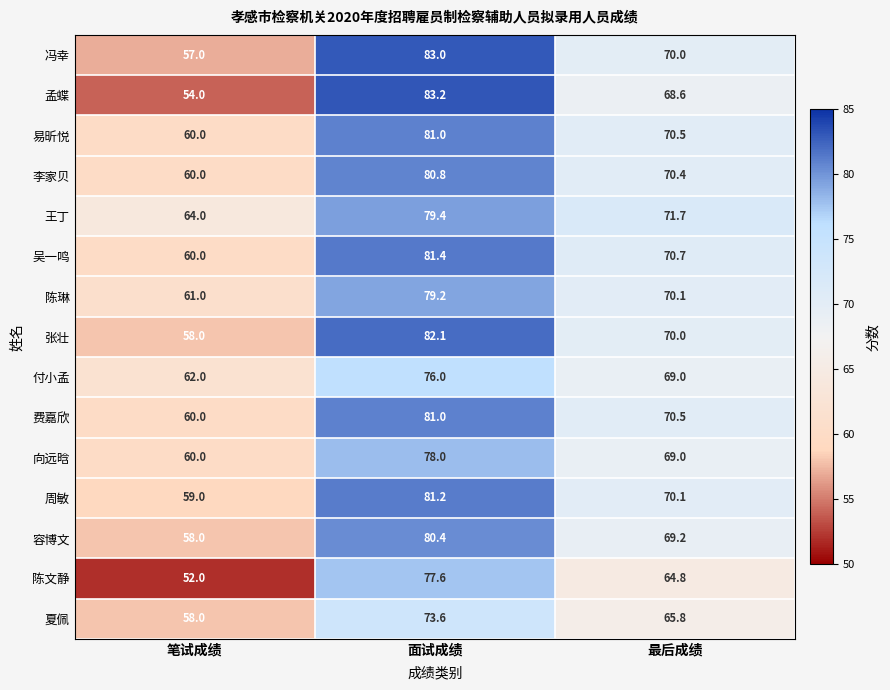

The 周敏 series shows 27.5 at 面试成绩. True or false?

False